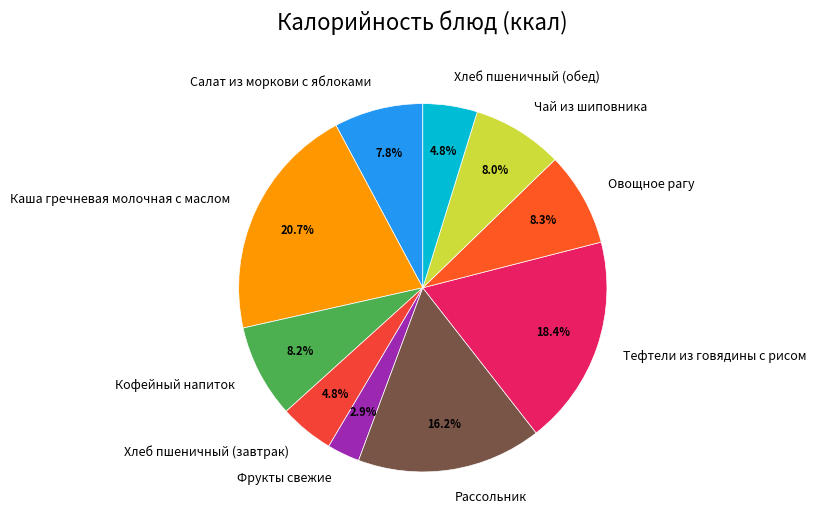

What is the total percentage of Хлеб пшеничный (завтрак) and Кофейный напиток?

13.0%